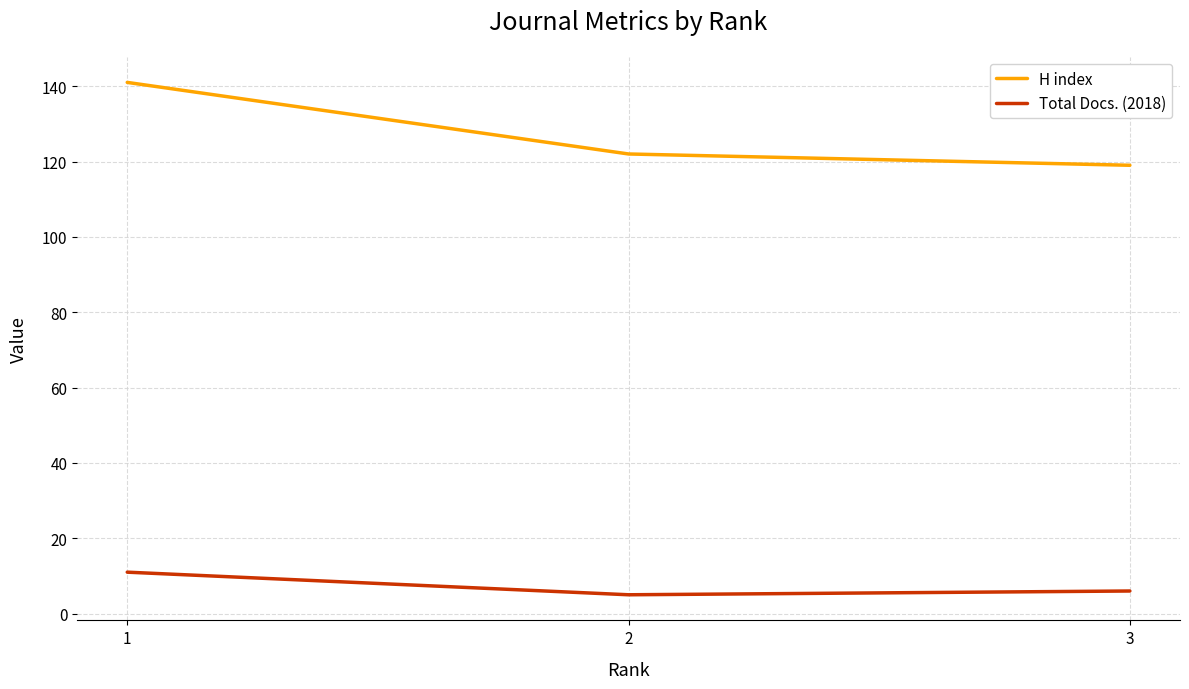

Which category has the lowest value in the H index series?

3